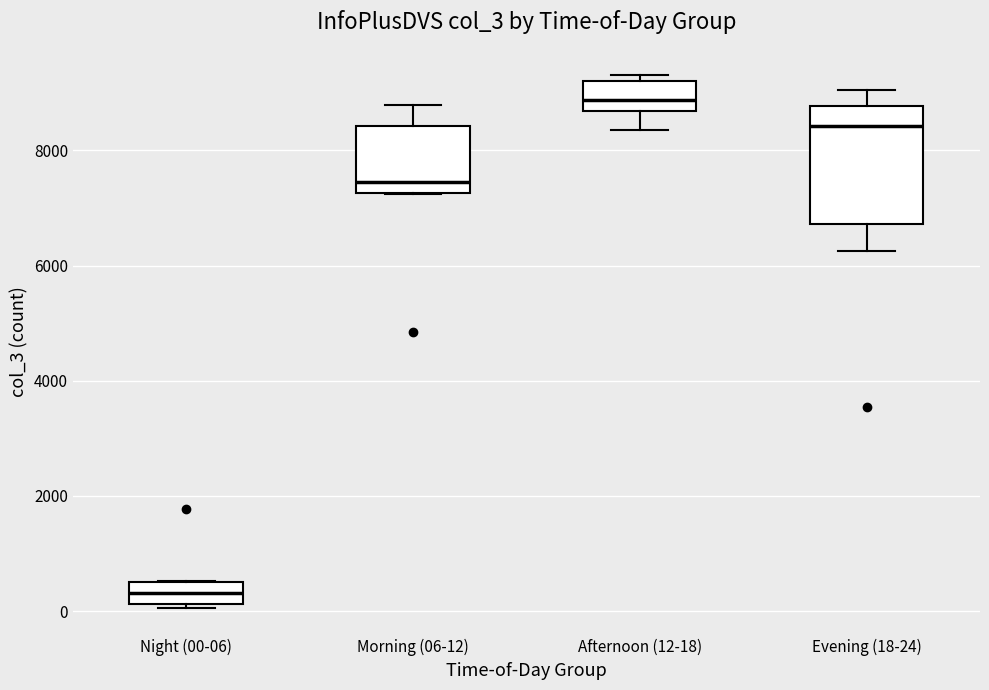

Which box has the highest median line?

Afternoon (12-18)